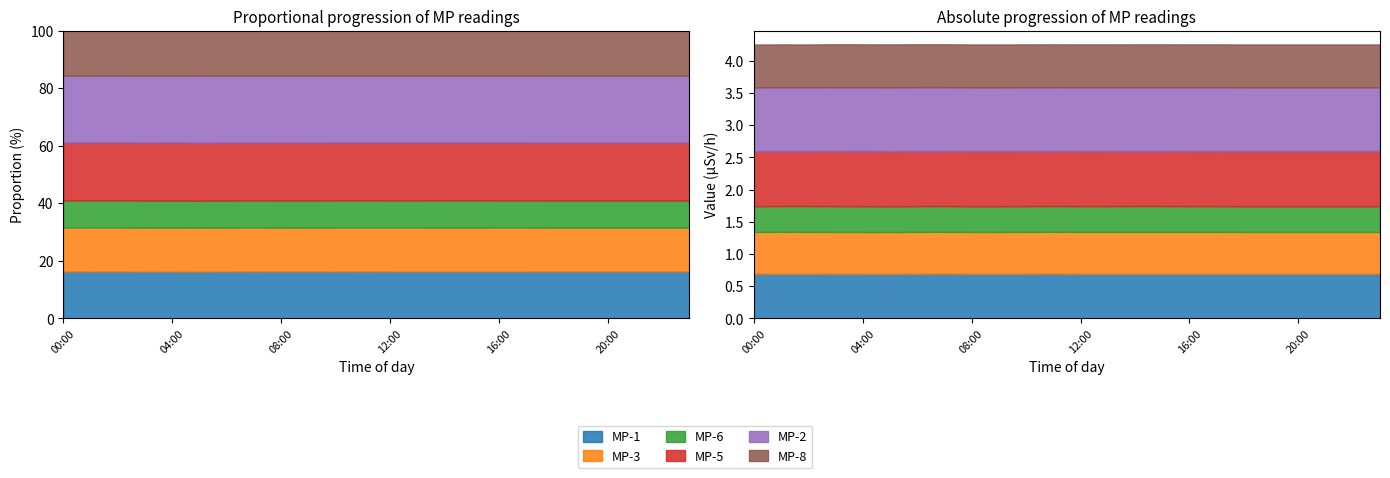

The MP-5 series shows 0.9 at 21:00. True or false?

True